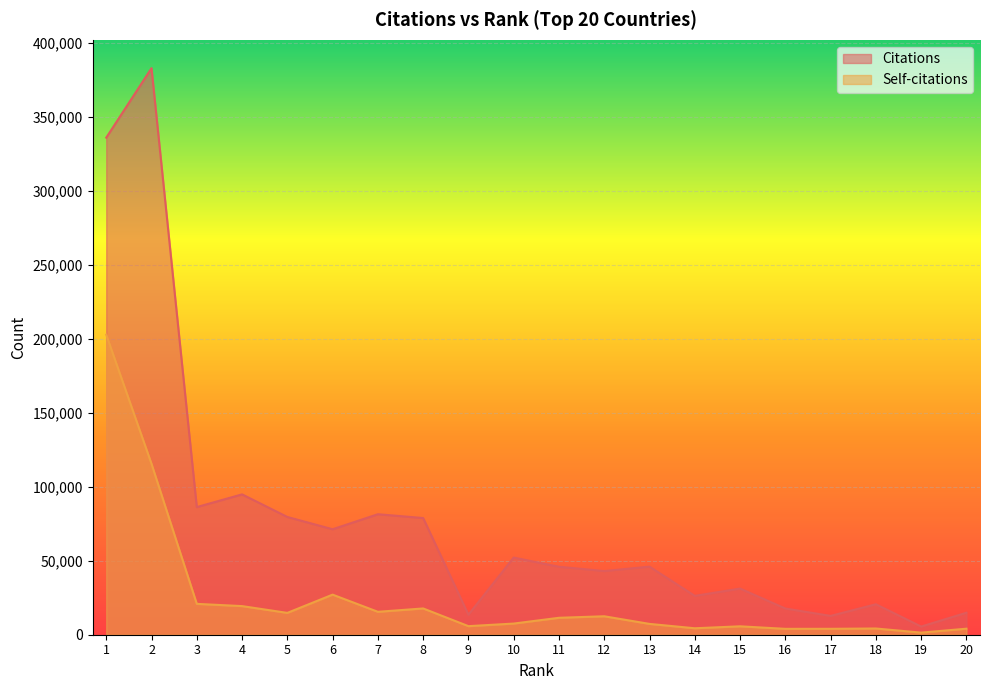

Where is Citations nearest to the value 194166?

4